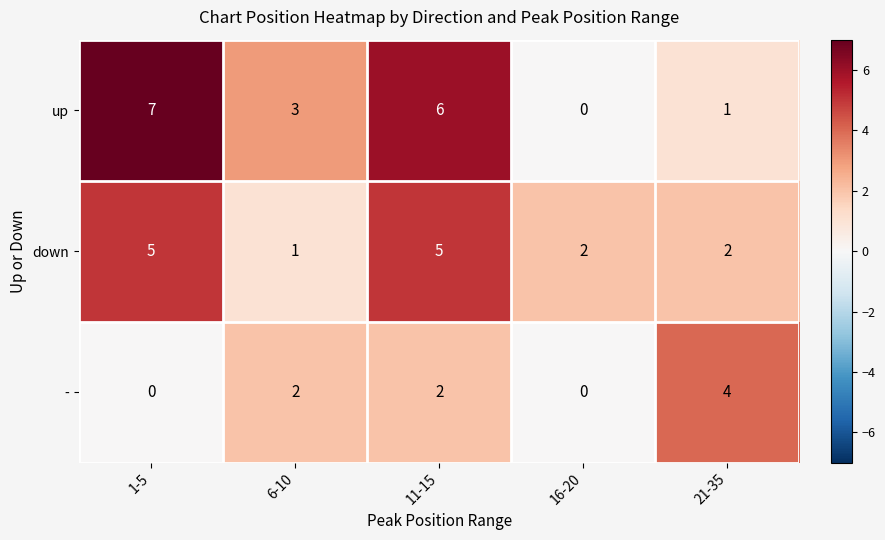

Count the number of data series in this chart.

3